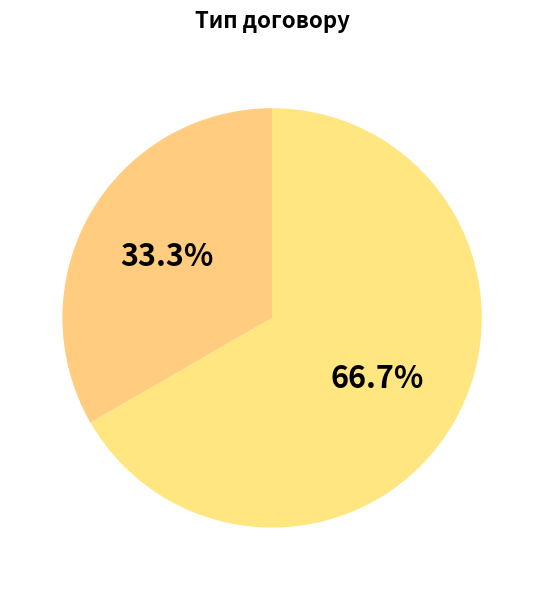

Rank the categories by value from highest to lowest.

Безстроковий, Строковий